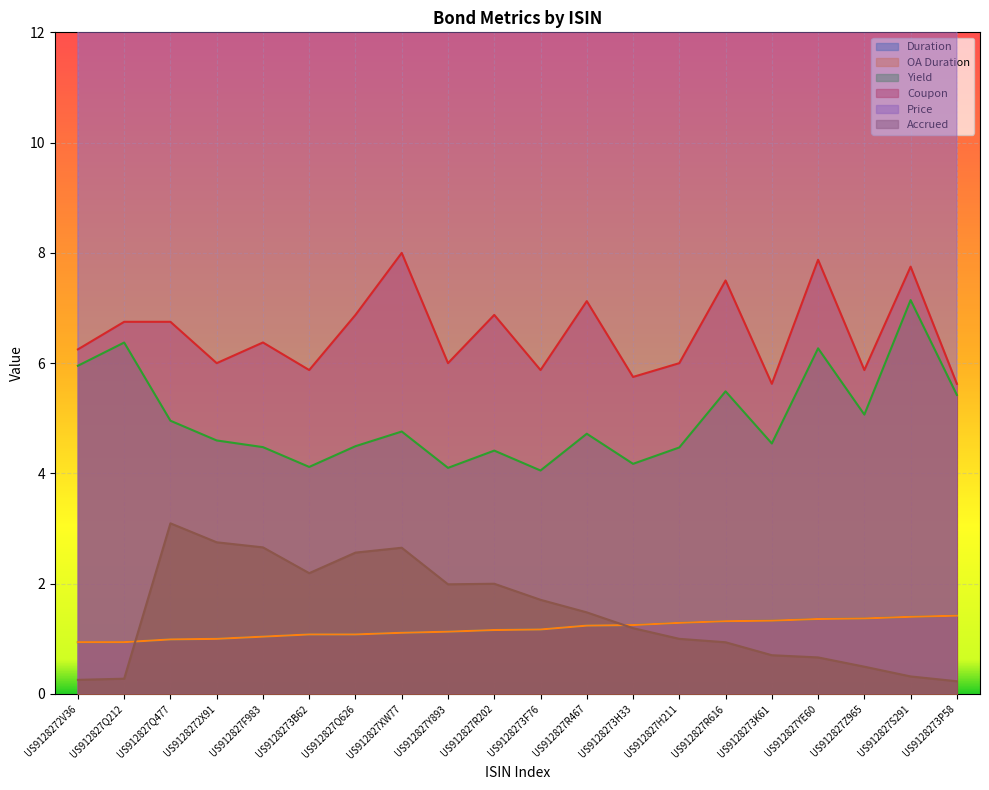

Reading right to left, extract all data points from this chart.

Duration: US9128273P58=1.4	US912827S291=1.4	US912827Z965=1.4	US912827YE60=1.4	US9128273K61=1.3	US912827R616=1.3	US912827H211=1.3	US9128273H33=1.2	US912827R467=1.2	US9128273F76=1.2	US912827R202=1.2	US912827Y893=1.1	US912827XW77=1.1	US912827Q626=1.1	US9128273B62=1.1	US912827F983=1.0	US9128272X91=1.0	US912827Q477=1.0	US912827Q212=0.9	US9128272V36=0.9
OA Duration: US9128273P58=1.4	US912827S291=1.4	US912827Z965=1.4	US912827YE60=1.4	US9128273K61=1.3	US912827R616=1.3	US912827H211=1.3	US9128273H33=1.2	US912827R467=1.2	US9128273F76=1.2	US912827R202=1.2	US912827Y893=1.1	US912827XW77=1.1	US912827Q626=1.1	US9128273B62=1.1	US912827F983=1.0	US9128272X91=1.0	US912827Q477=1.0	US912827Q212=0.9	US9128272V36=0.9
Yield: US9128273P58=5.4	US912827S291=7.1	US912827Z965=5.1	US912827YE60=6.3	US9128273K61=4.5	US912827R616=5.5	US912827H211=4.5	US9128273H33=4.2	US912827R467=4.7	US9128273F76=4.1	US912827R202=4.4	US912827Y893=4.1	US912827XW77=4.8	US912827Q626=4.5	US9128273B62=4.1	US912827F983=4.5	US9128272X91=4.6	US912827Q477=5.0	US912827Q212=6.4	US9128272V36=6.0
Coupon: US9128273P58=5.6	US912827S291=7.8	US912827Z965=5.9	US912827YE60=7.9	US9128273K61=5.6	US912827R616=7.5	US912827H211=6.0	US9128273H33=5.8	US912827R467=7.1	US9128273F76=5.9	US912827R202=6.9	US912827Y893=6.0	US912827XW77=8.0	US912827Q626=6.9	US9128273B62=5.9	US912827F983=6.4	US9128272X91=6.0	US912827Q477=6.8	US912827Q212=6.8	US9128272V36=6.2
Price: US9128273P58=100.2	US912827S291=103.2	US912827Z965=100.6	US912827YE60=103.3	US9128273K61=100.2	US912827R616=102.7	US912827H211=100.7	US9128273H33=100.3	US912827R467=102.0	US9128273F76=100.5	US912827R202=101.6	US912827Y893=100.6	US912827XW77=102.8	US912827Q626=101.5	US9128273B62=100.4	US912827F983=101.0	US9128272X91=100.5	US912827Q477=101.3	US912827Q212=101.2	US9128272V36=100.7
Accrued: US9128273P58=0.2	US912827S291=0.3	US912827Z965=0.5	US912827YE60=0.7	US9128273K61=0.7	US912827R616=0.9	US912827H211=1.0	US9128273H33=1.2	US912827R467=1.5	US9128273F76=1.7	US912827R202=2.0	US912827Y893=2.0	US912827XW77=2.7	US912827Q626=2.6	US9128273B62=2.2	US912827F983=2.7	US9128272X91=2.8	US912827Q477=3.1	US912827Q212=0.3	US9128272V36=0.3